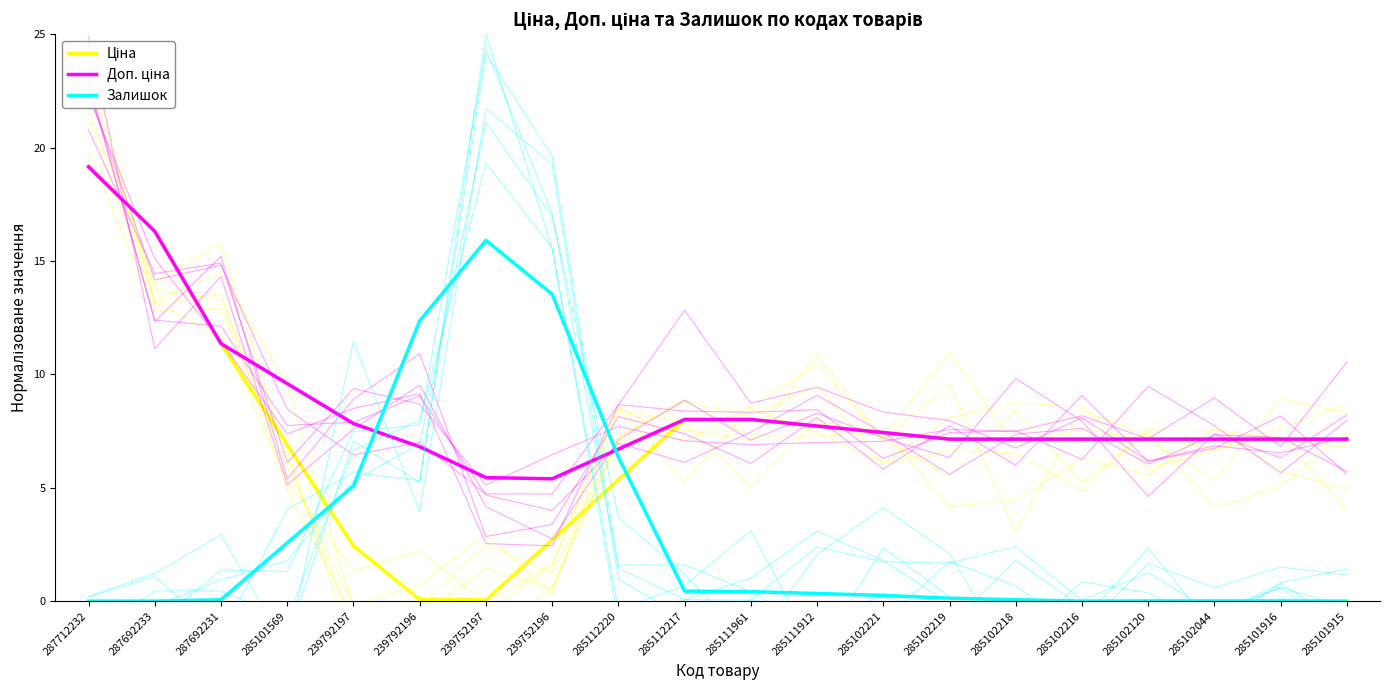

What position from the left is 285101569?

4